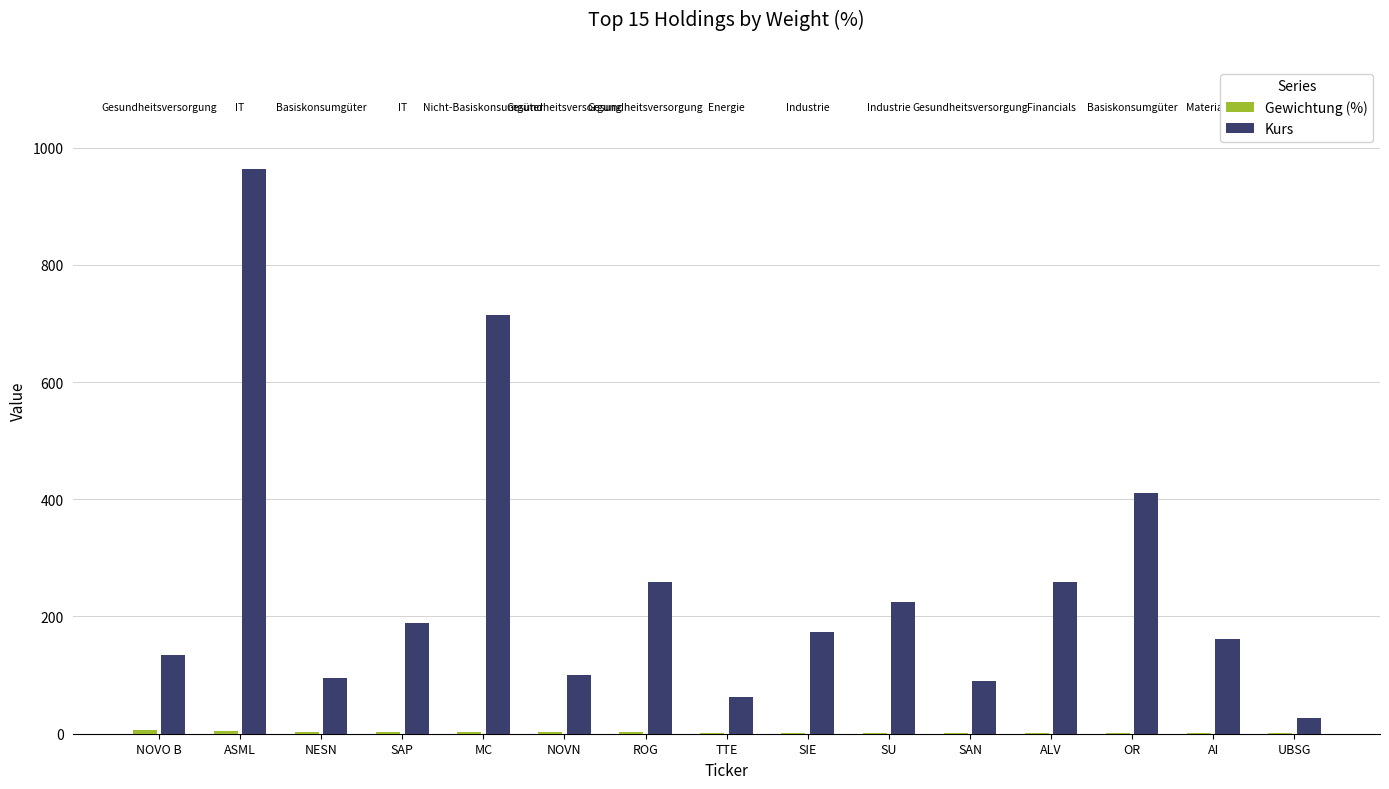

What is the average value of the Kurs series?

257.7